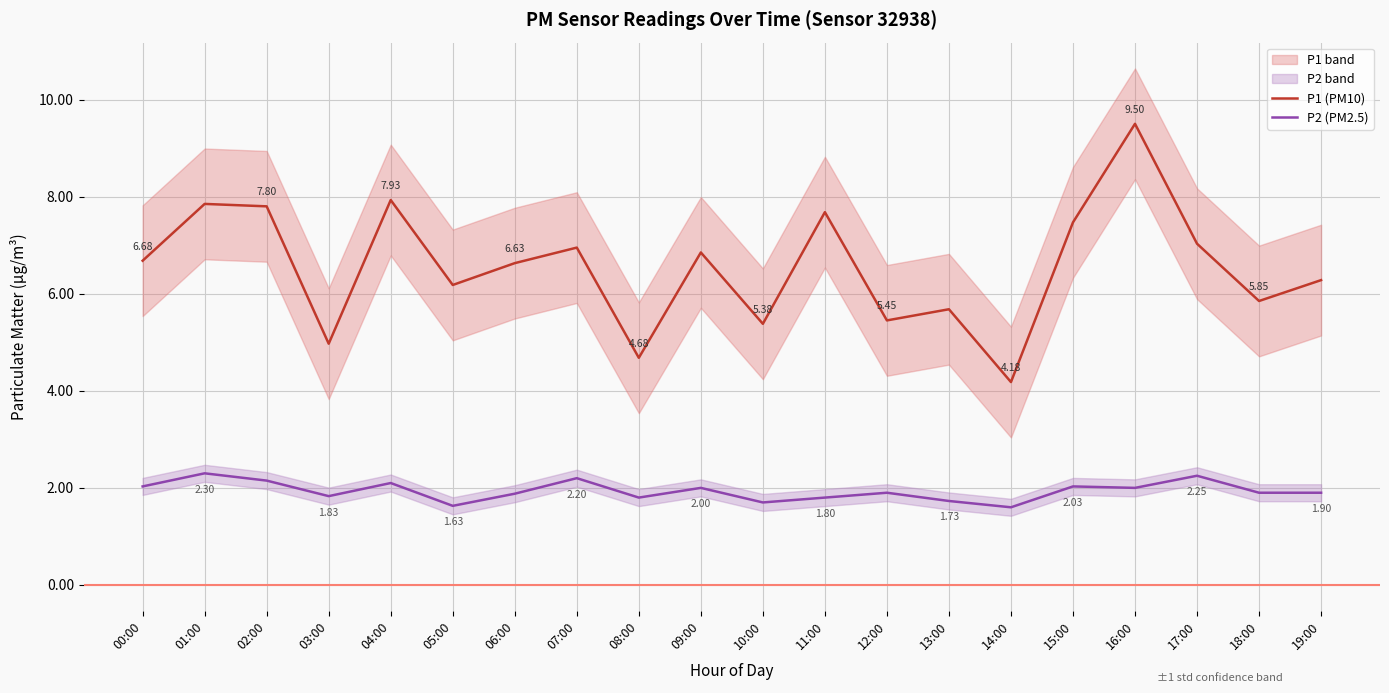

Reading right to left, transcribe all the data shown in this chart.

P1 (PM10): 6.3	5.8	7.0	9.5	7.5	4.2	5.7	5.5	7.7	5.4	6.8	4.7	7.0	6.6	6.2	7.9	5.0	7.8	7.8	6.7
P2 (PM2.5): 1.9	1.9	2.2	2.0	2.0	1.6	1.7	1.9	1.8	1.7	2.0	1.8	2.2	1.9	1.6	2.1	1.8	2.1	2.3	2.0